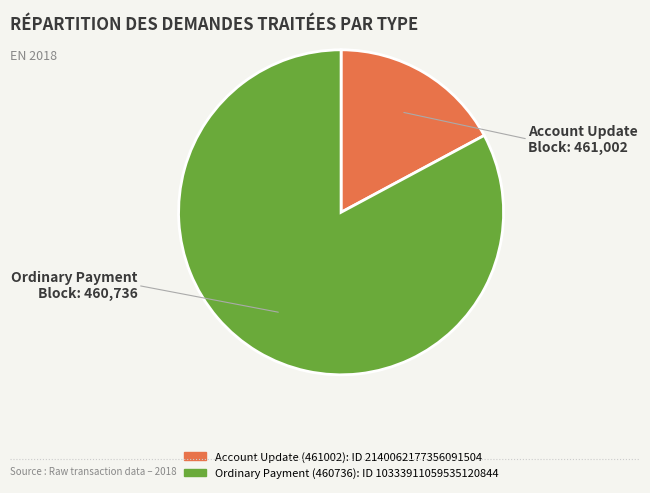

Rank the categories by value from highest to lowest.

Ordinary Payment (460736), Account Update (461002)